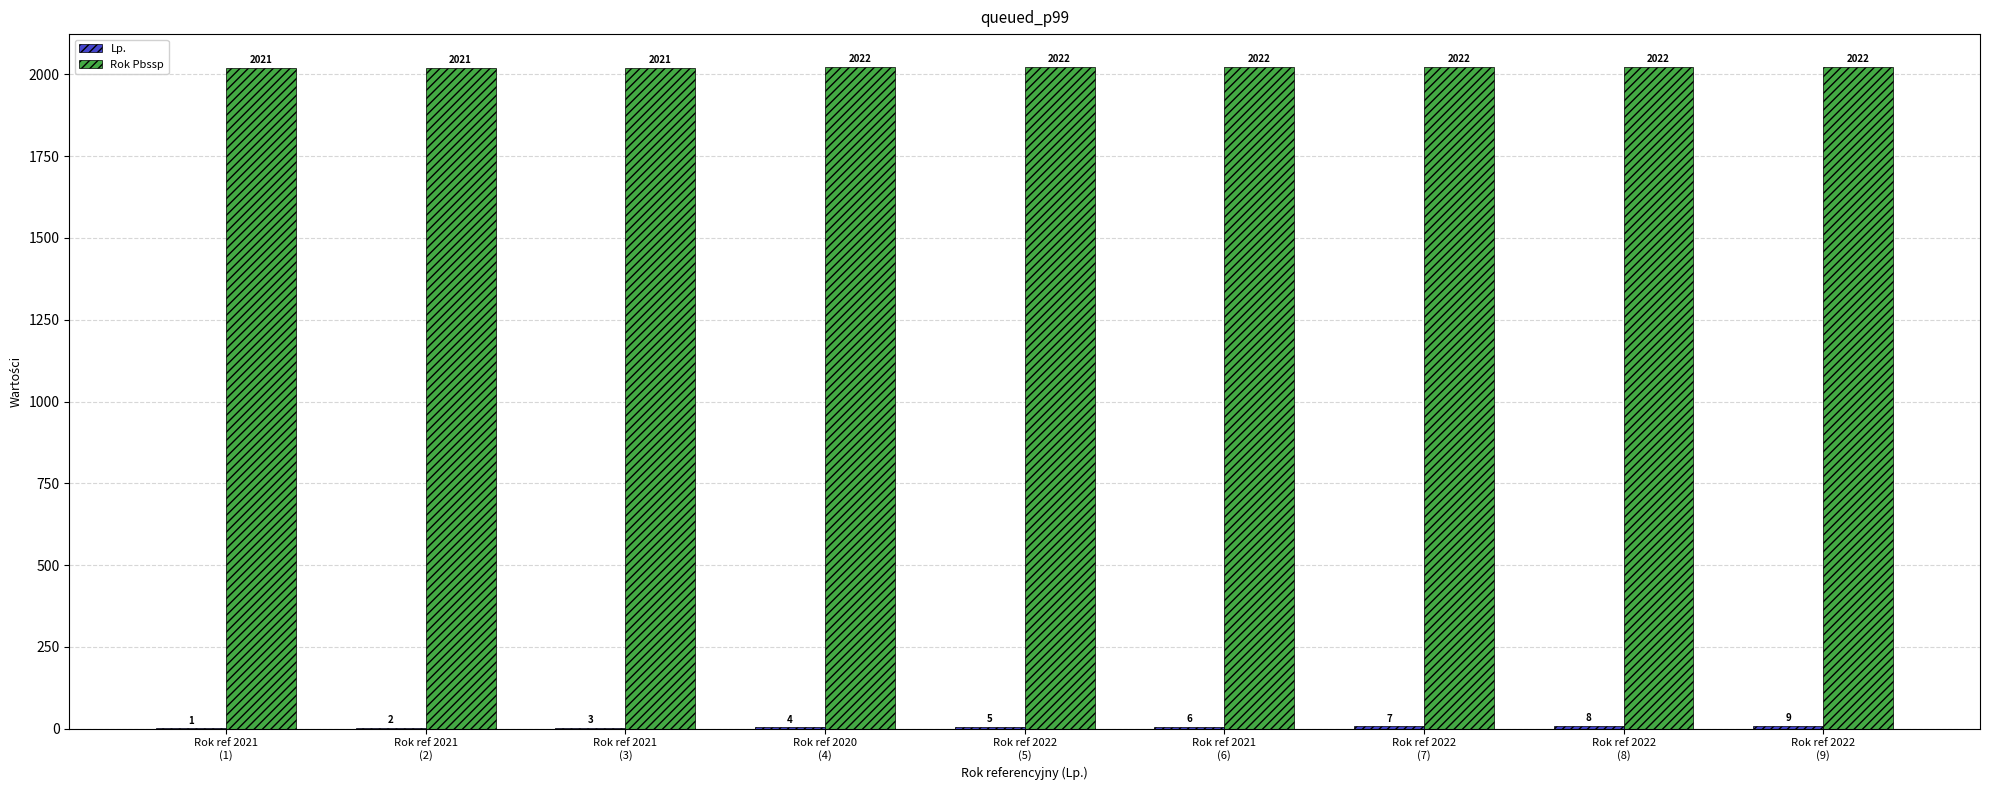

What is the sum of the Rok Pbssp values at Rok ref 2021
(3) and Rok ref 2021
(2)?

4042